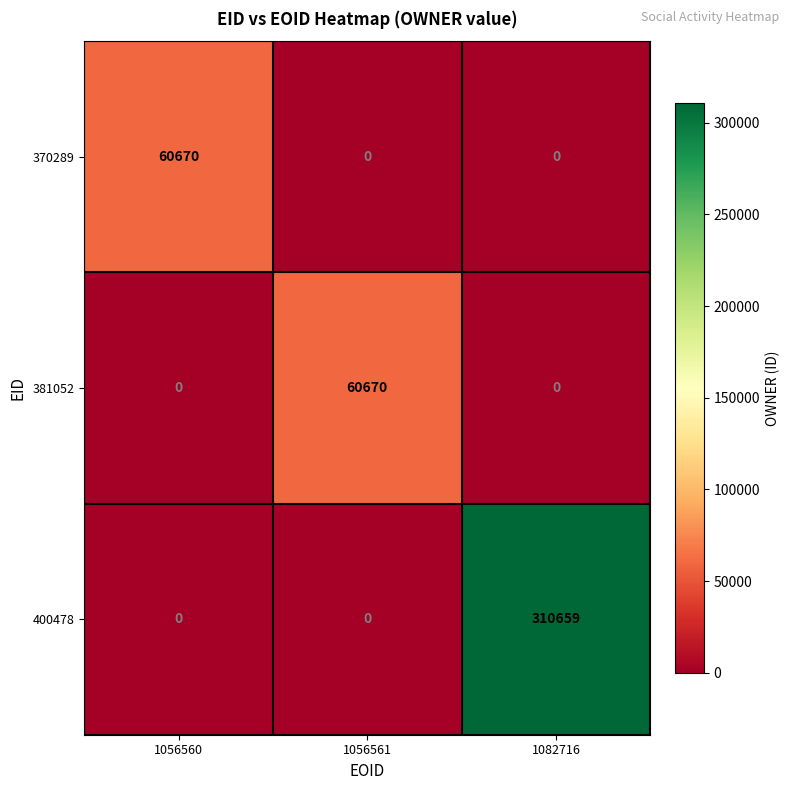

What is the sum of the 381052 values at 1082716 and 1056561?

60670